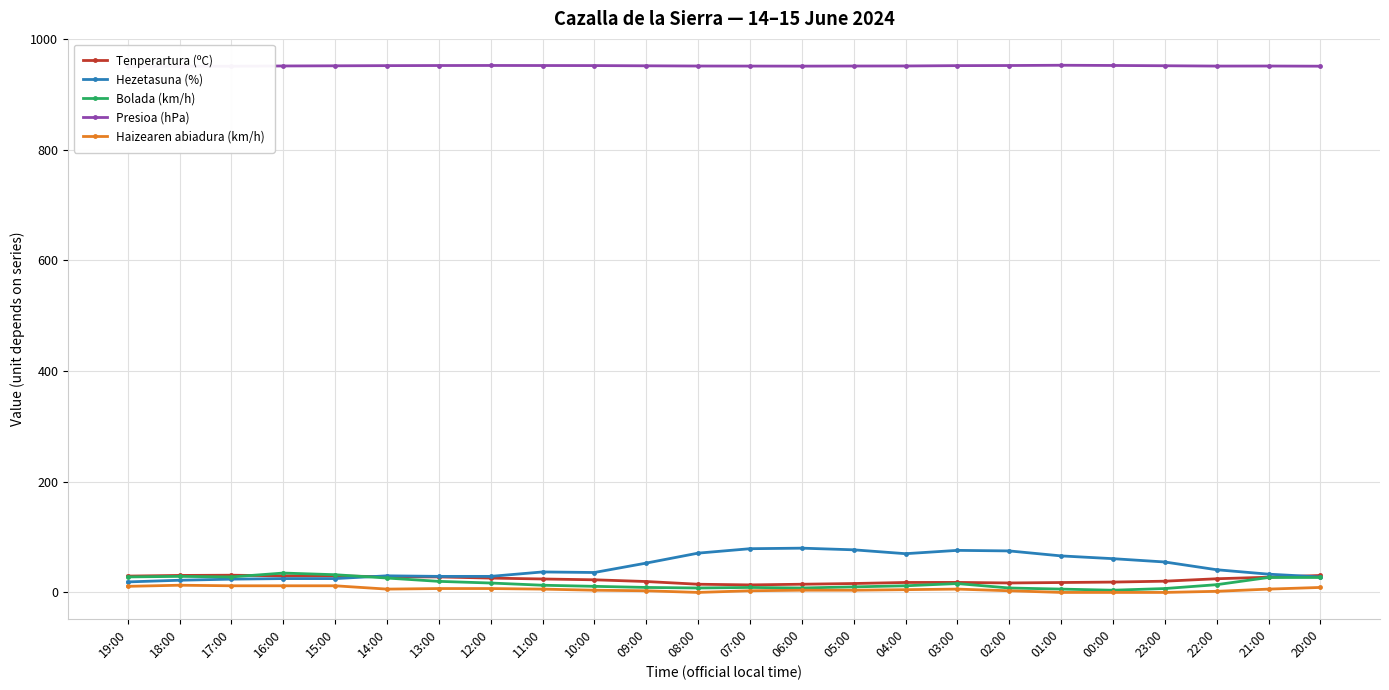

Which series has the largest range (max minus min)?

Hezetasuna (%)